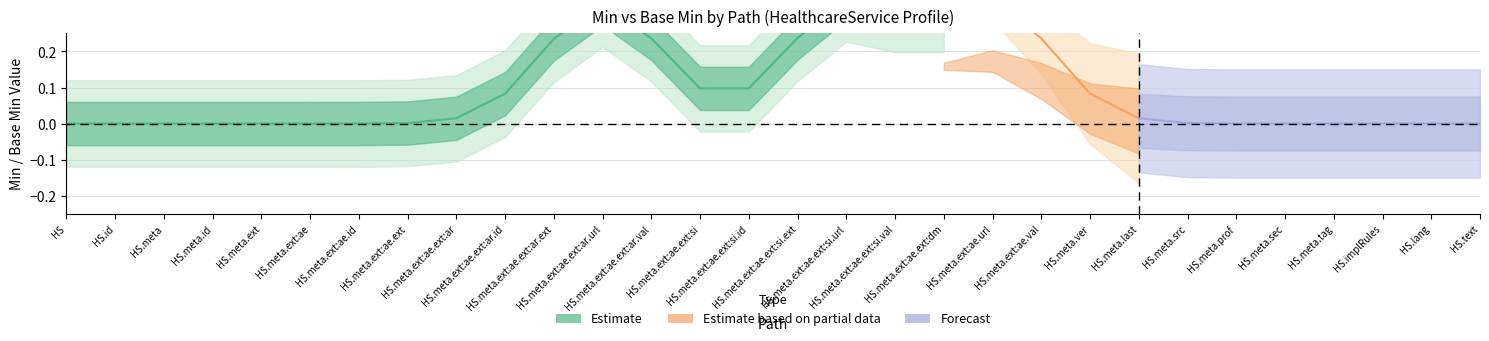

True or false: Base Min Estimate has more than 1 points higher than both neighbors.

False